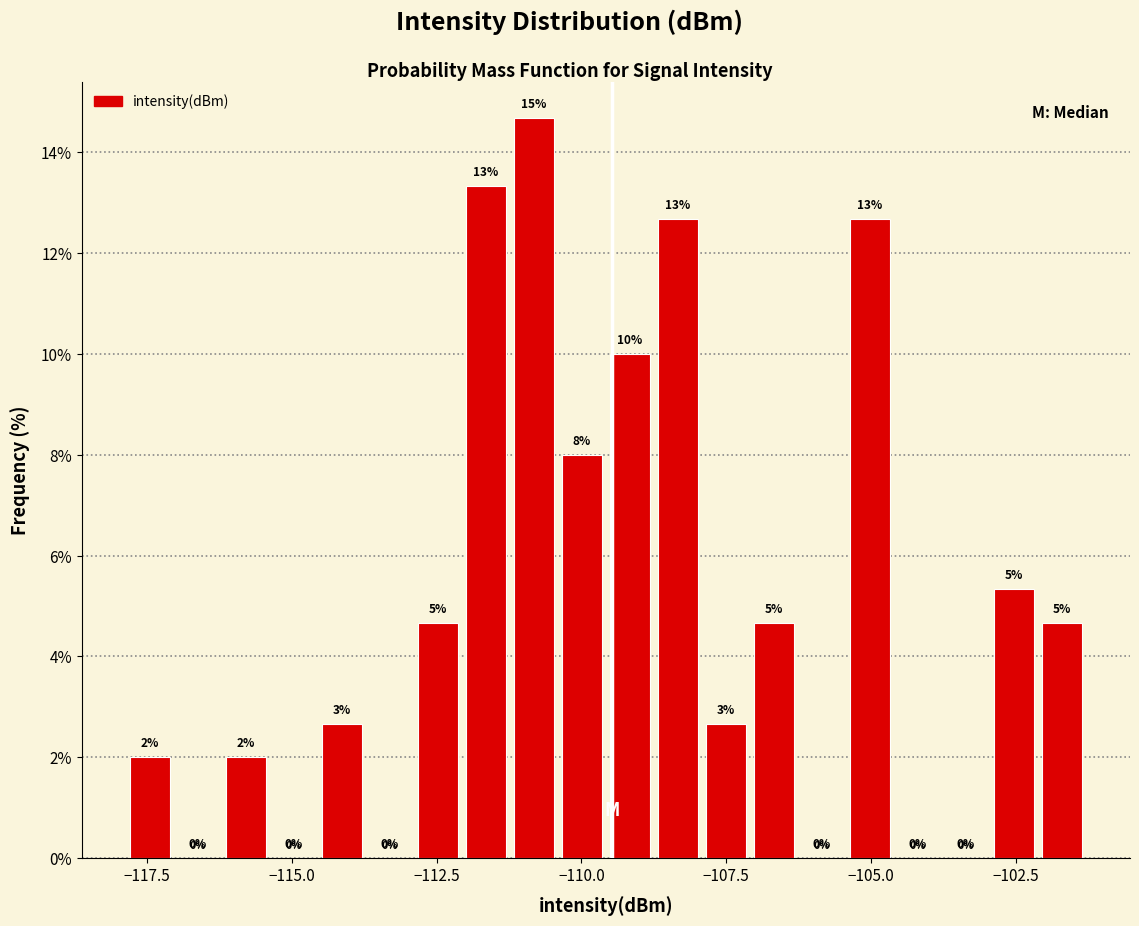

Around what value on the x-axis is the tallest bar? Give the approximate position of its centre, as read against the axis.

-111.0